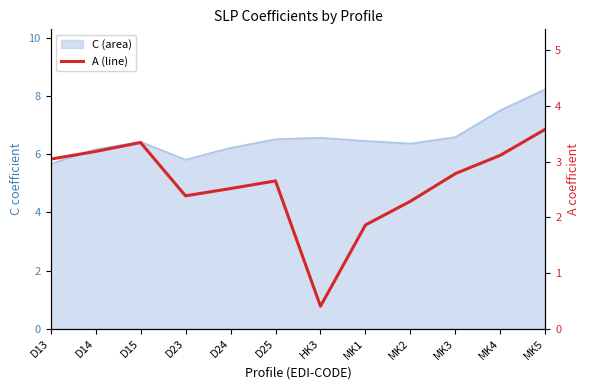

Does the chart have visible grid lines?

No